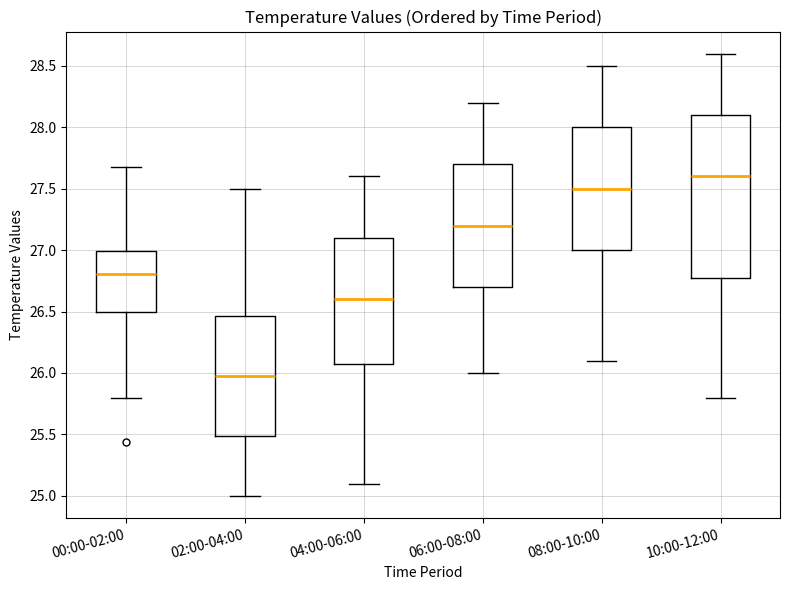

Reading left to right, read every box against the y-axis: the position of its median line, the range the box covers, and the ends of its whiskers. The values are not printed on the chart, so give them approximately, as read against the axis.

00:00-02:00: median 26.80, box 26.50 to 27.00, whiskers 25.80 to 27.70
02:00-04:00: median 26.00, box 25.50 to 26.45, whiskers 25.00 to 27.50
04:00-06:00: median 26.60, box 26.10 to 27.10, whiskers 25.10 to 27.60
06:00-08:00: median 27.20, box 26.70 to 27.70, whiskers 26.00 to 28.20
08:00-10:00: median 27.50, box 27.00 to 28.00, whiskers 26.10 to 28.50
10:00-12:00: median 27.60, box 26.80 to 28.10, whiskers 25.80 to 28.60